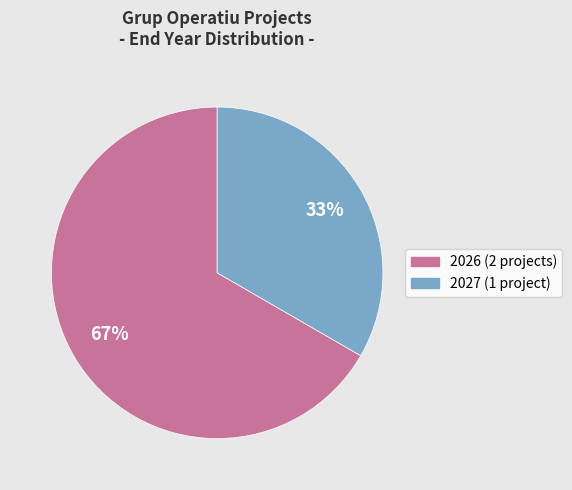

To the nearest percent, what is the average slice percentage?

50%